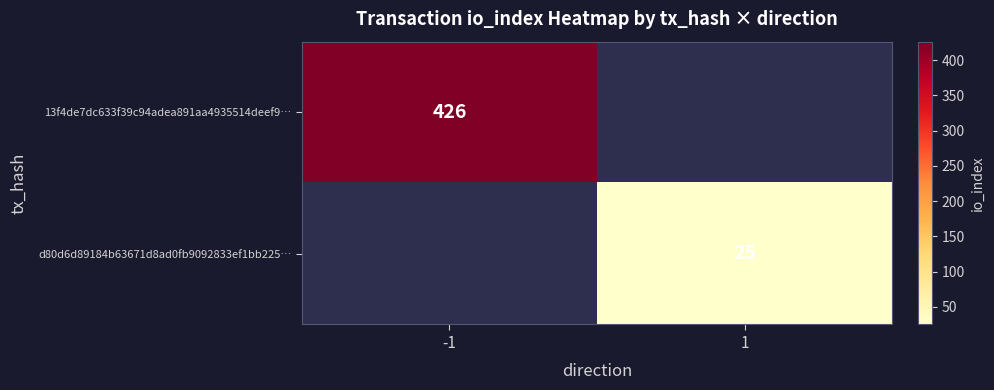

The value of d80d6d89184b63671d8ad0fb9092833ef1bb225… at 1 is 43. True or false?

False